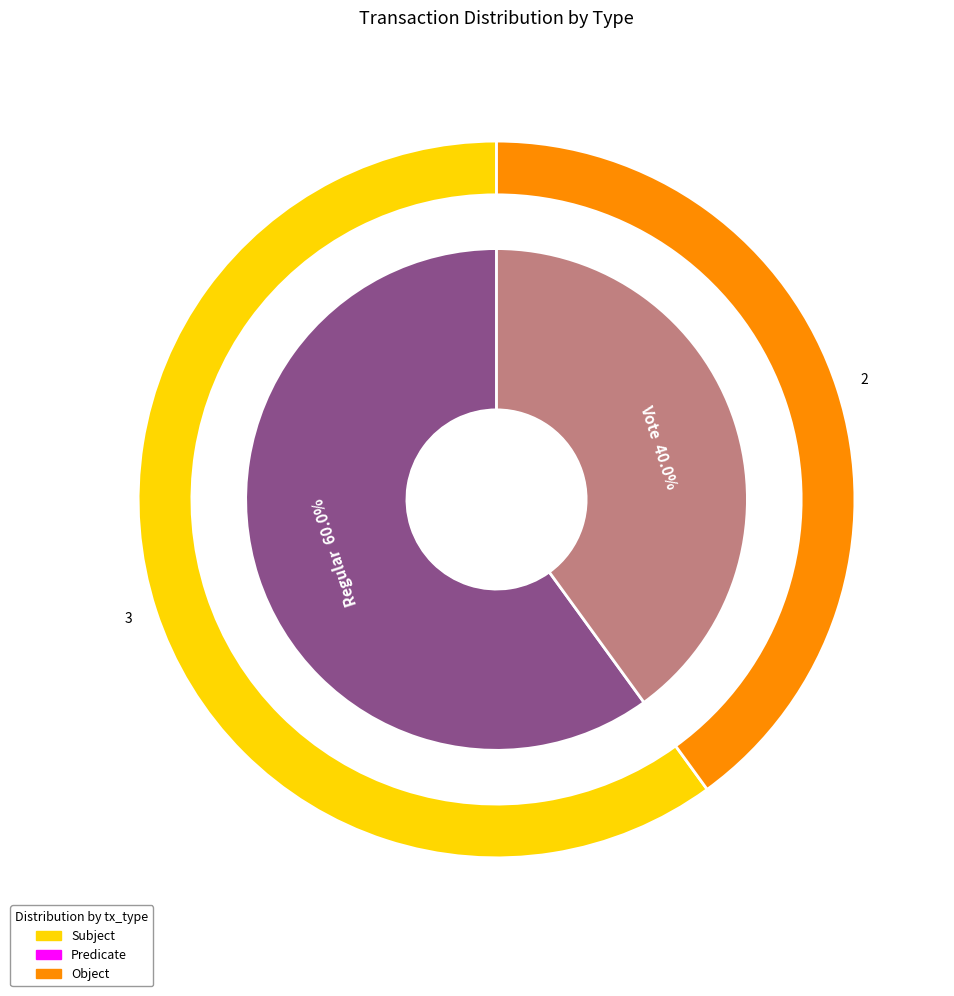

To the nearest percent, what is the difference between the largest and smallest slice percentages?

20%